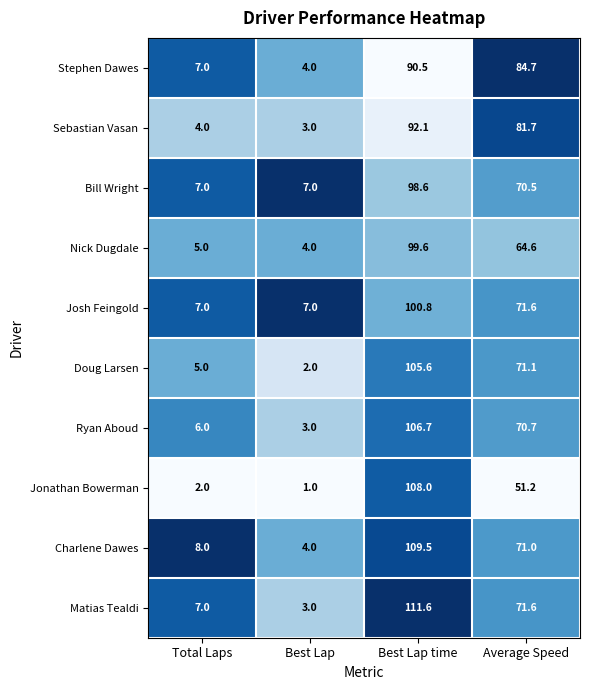

Where is Stephen Dawes nearest to the value 47?

Average Speed